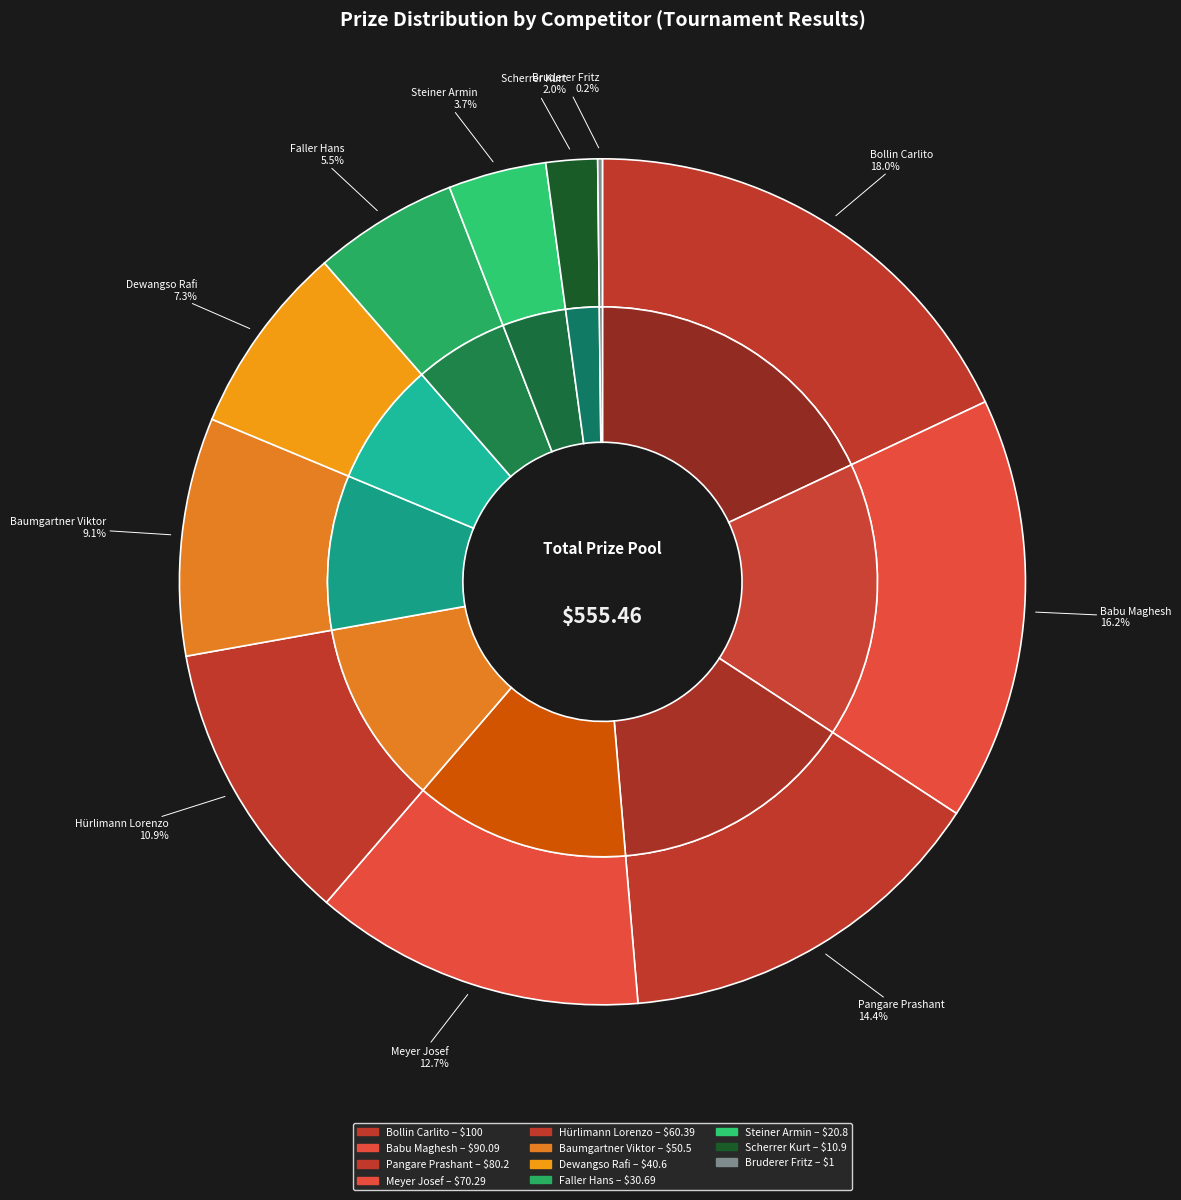

To the nearest percent, what percentage of the pie is Dewangso Rafi?

7%